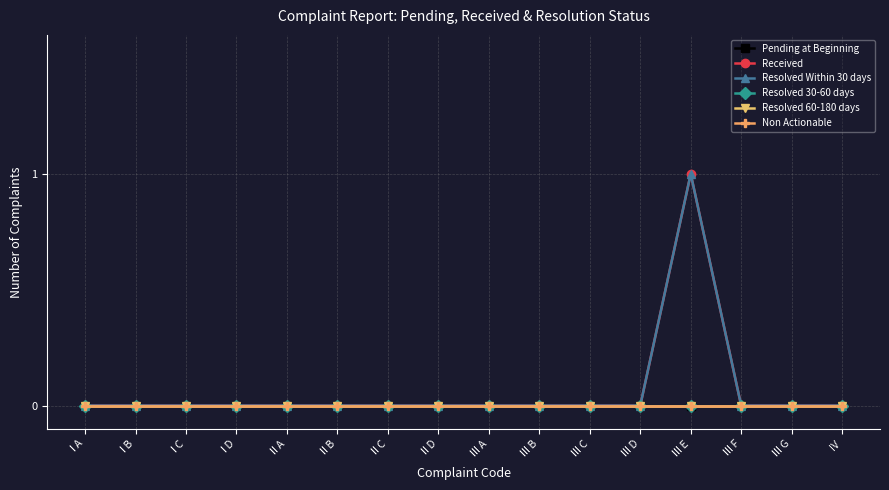

What is the label of the 16th point from the right?

I A